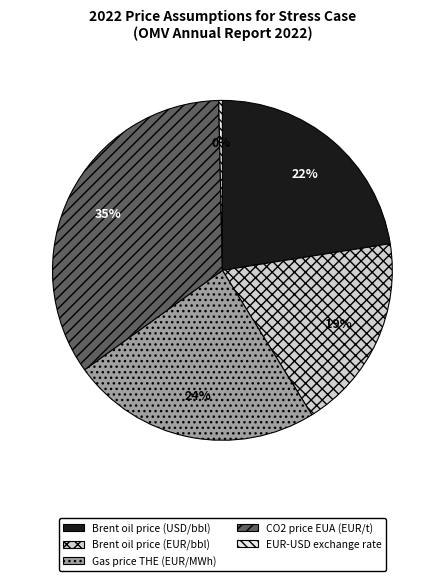

The Brent oil price (USD/bbl) slice represents 12% of the pie. True or false?

False